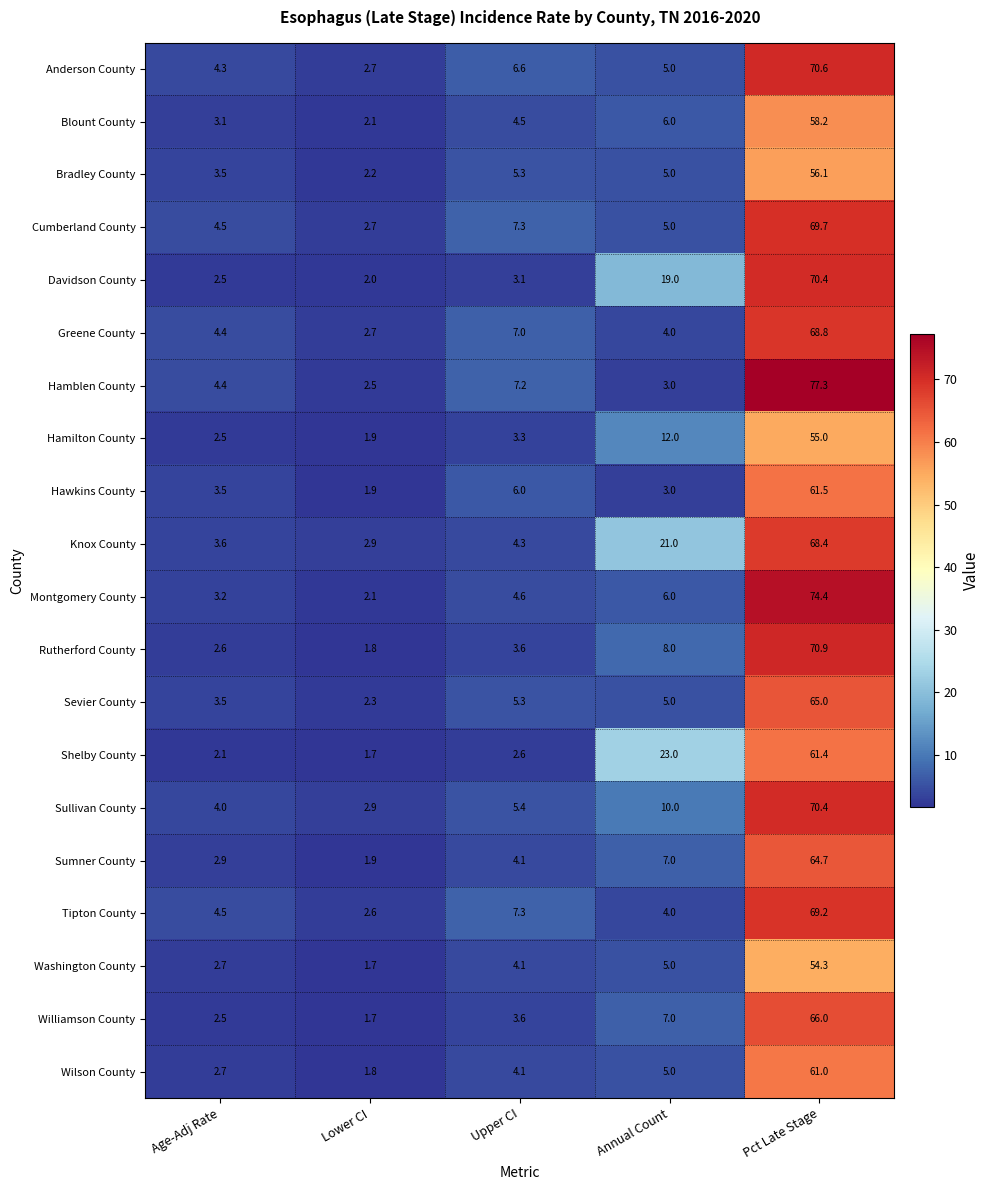

Which label corresponds to the largest value in the chart?

Pct Late Stage